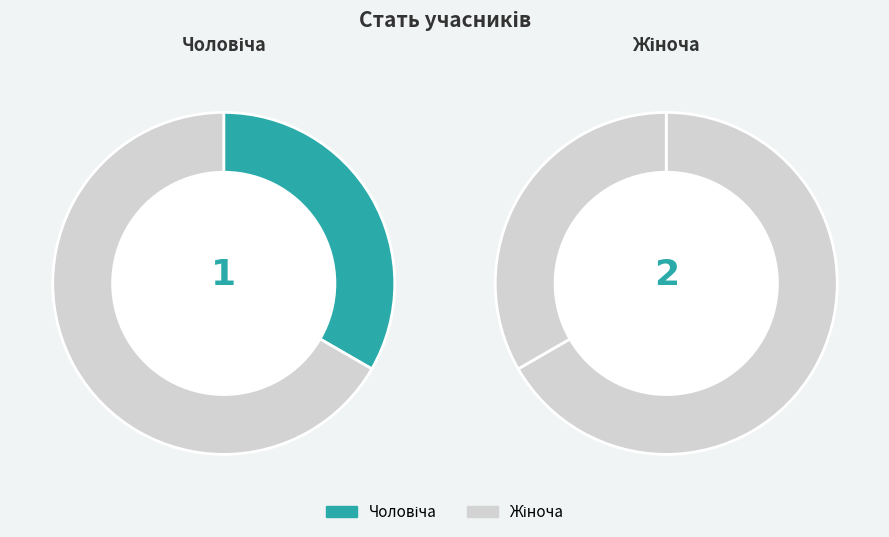

How many slices are in this pie chart?

2